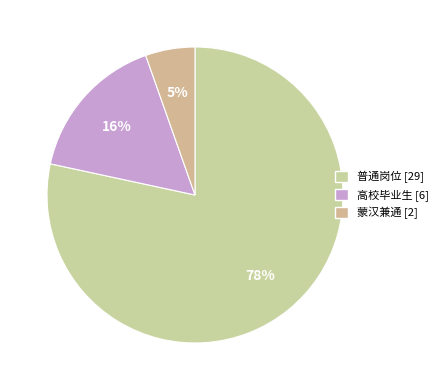

True or false: 高校毕业生 accounts for 24% of the total.

False